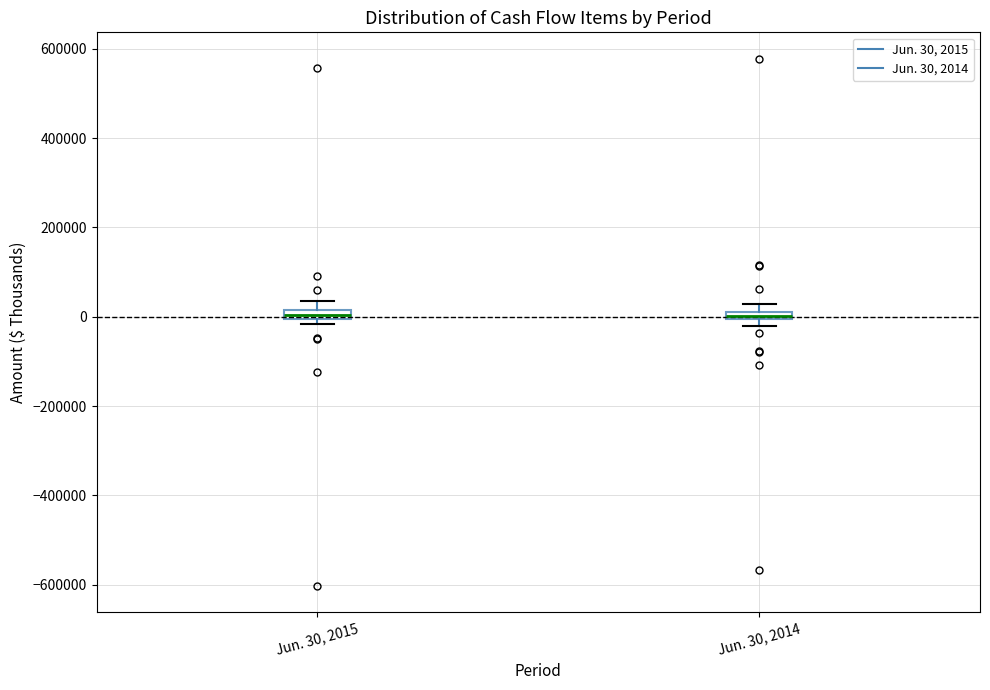

Where is the lower edge of the box for Jun. 30, 2015 on the y-axis? The values are not printed on the chart, so give them approximately, as read against the axis.

0